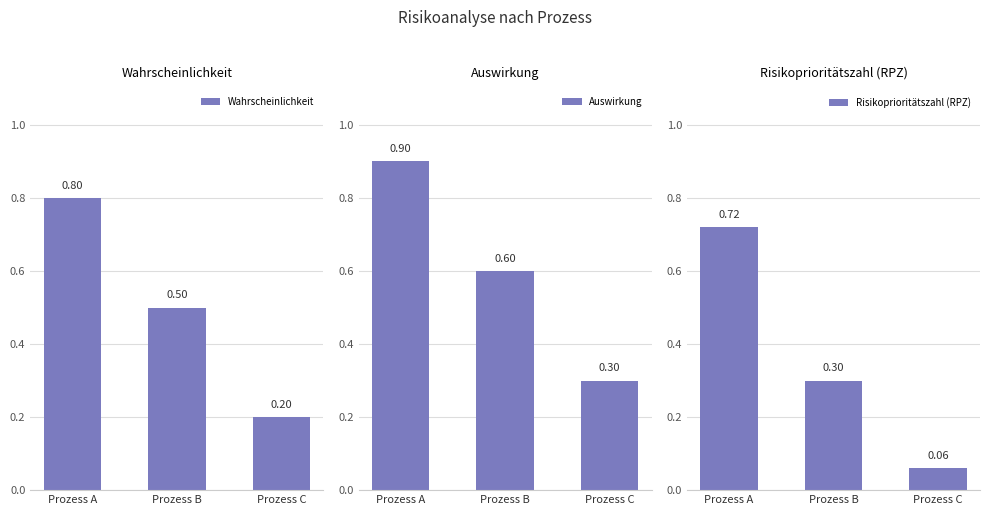

What is the value of the Wahrscheinlichkeit bar at the 1st from the left?

0.8